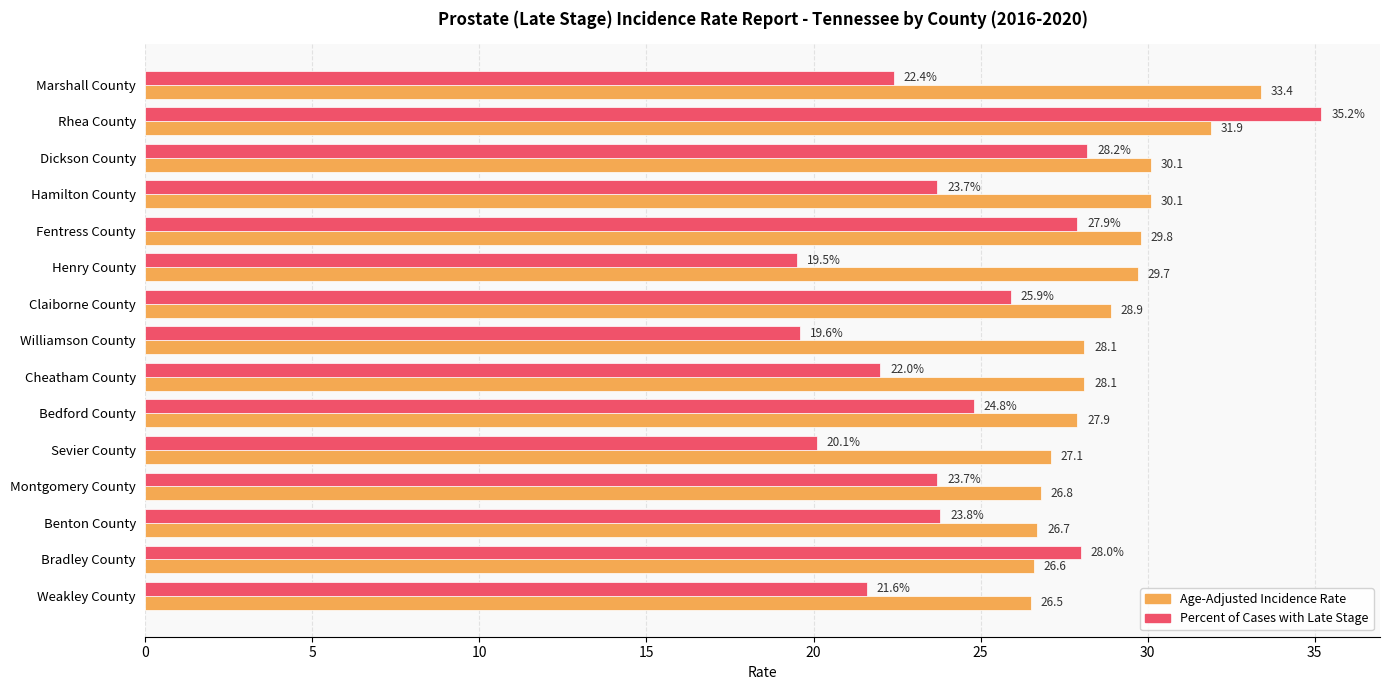

Where is Age-Adjusted Incidence Rate nearest to the value 29?

Claiborne County